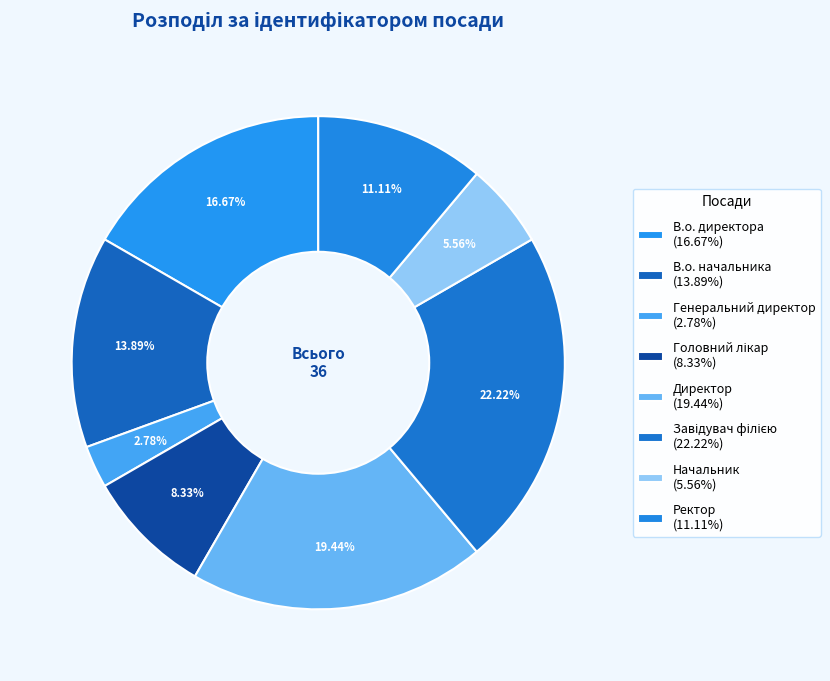

What is the total percentage of Директор and Начальник?

25.0%